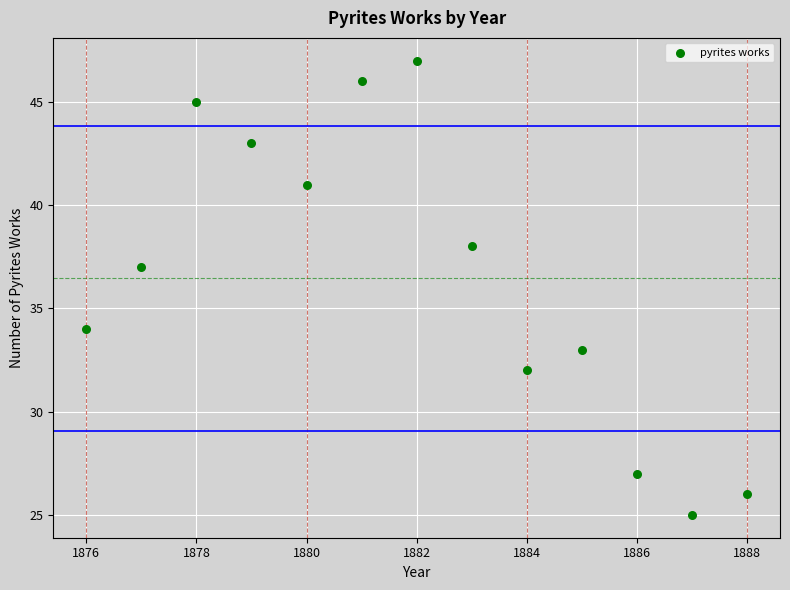

What is the range of X values (max minus min)?

12